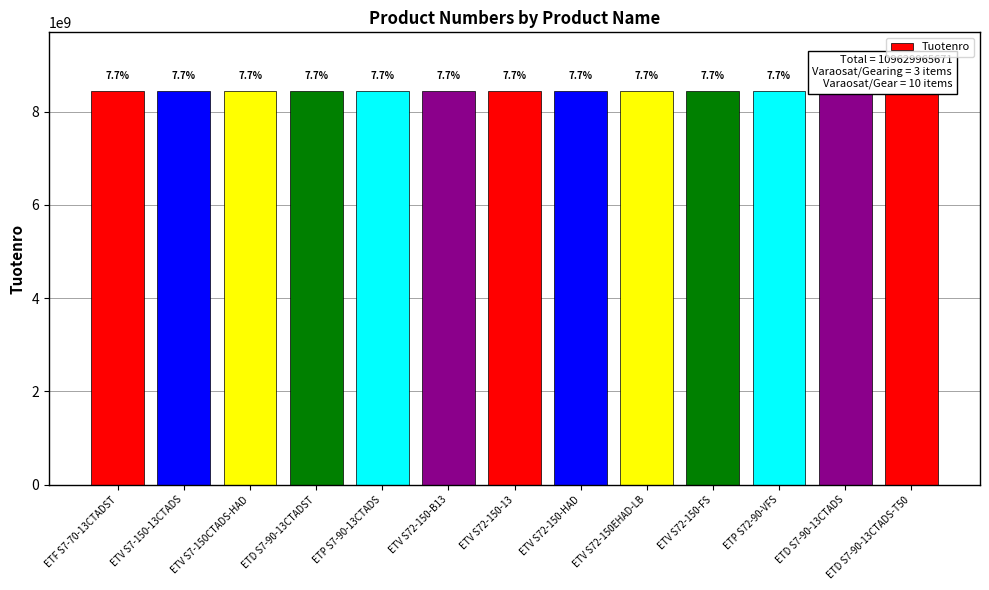

Approximately how many times larger is the value at ETV S7-150CTADS-HAD compared to ETP S7-90-13CTADS?

1.0